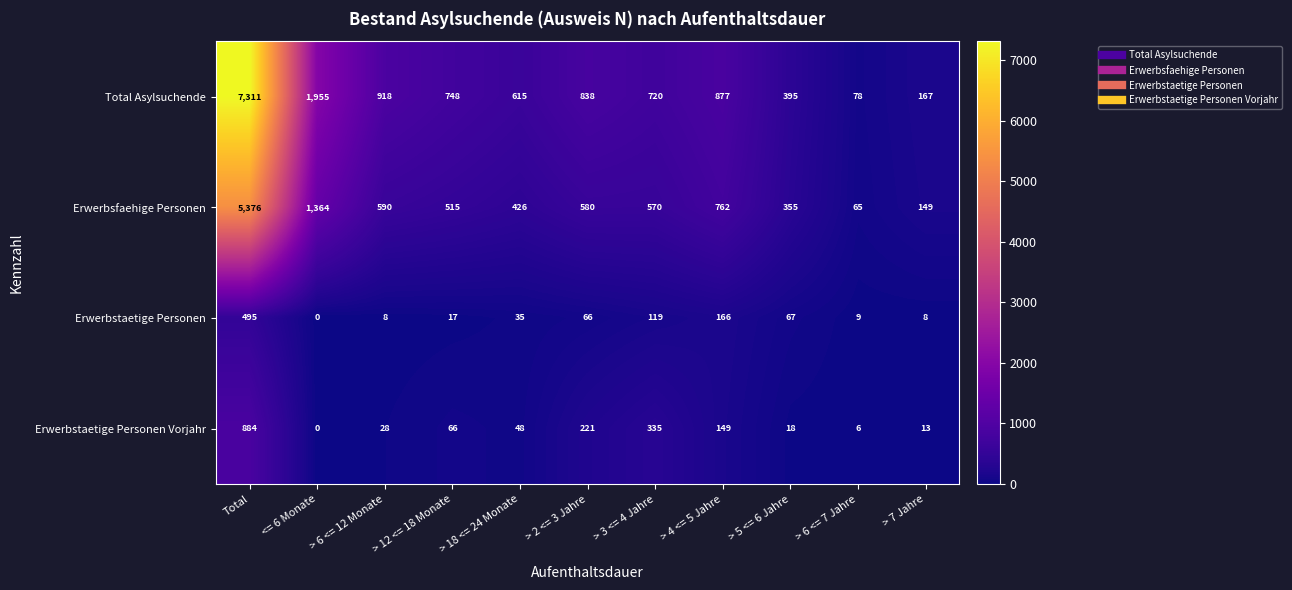

What is the sum of all Total Asylsuchende values?

14622